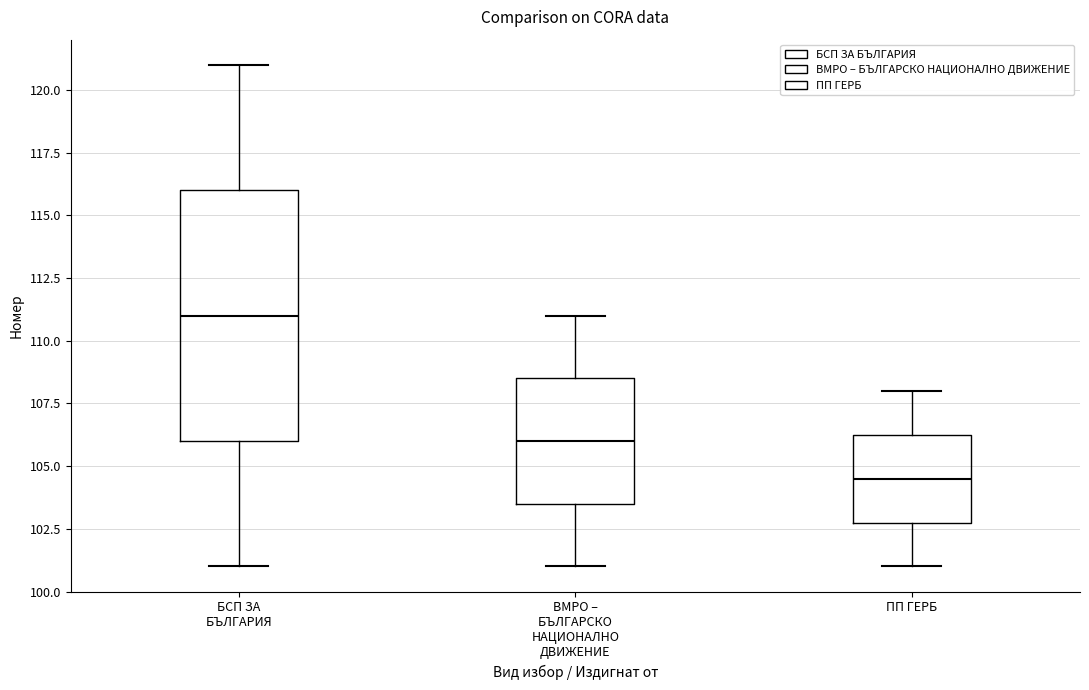

Where is the lower edge of the box for БСП ЗА БЪЛГАРИЯ on the y-axis? The values are not printed on the chart, so give them approximately, as read against the axis.

106.0